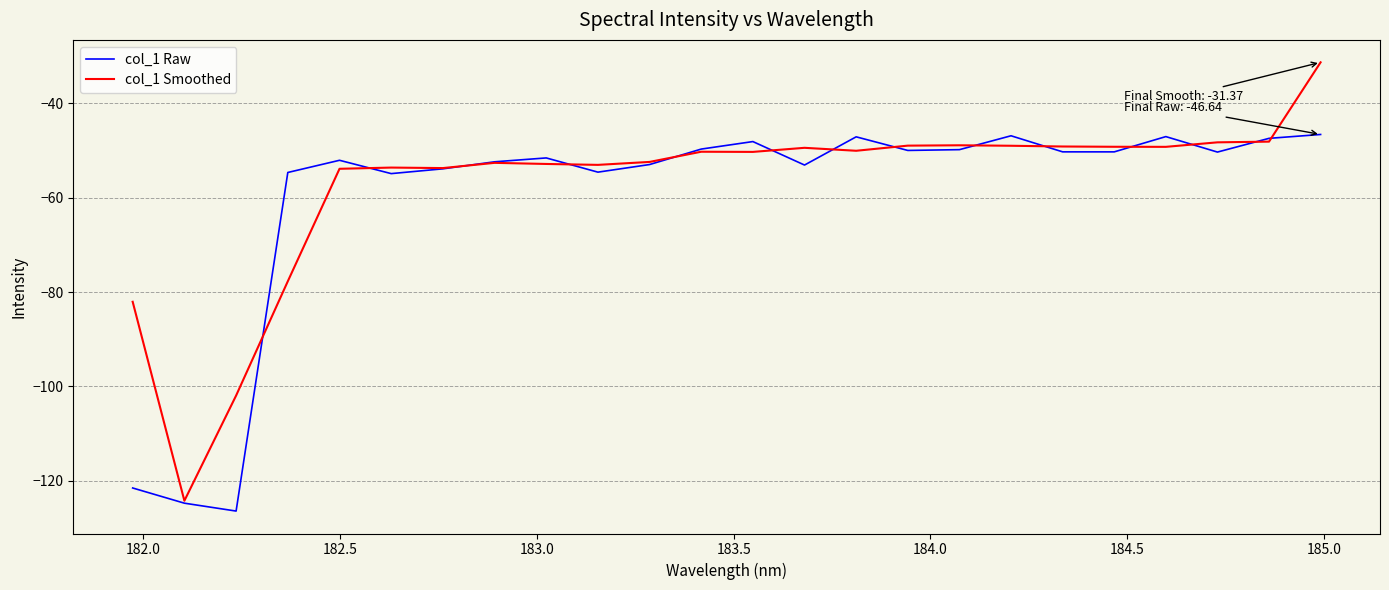

In col_1 Smoothed, how many points are lower than both neighbors (excluding endpoints)?

6